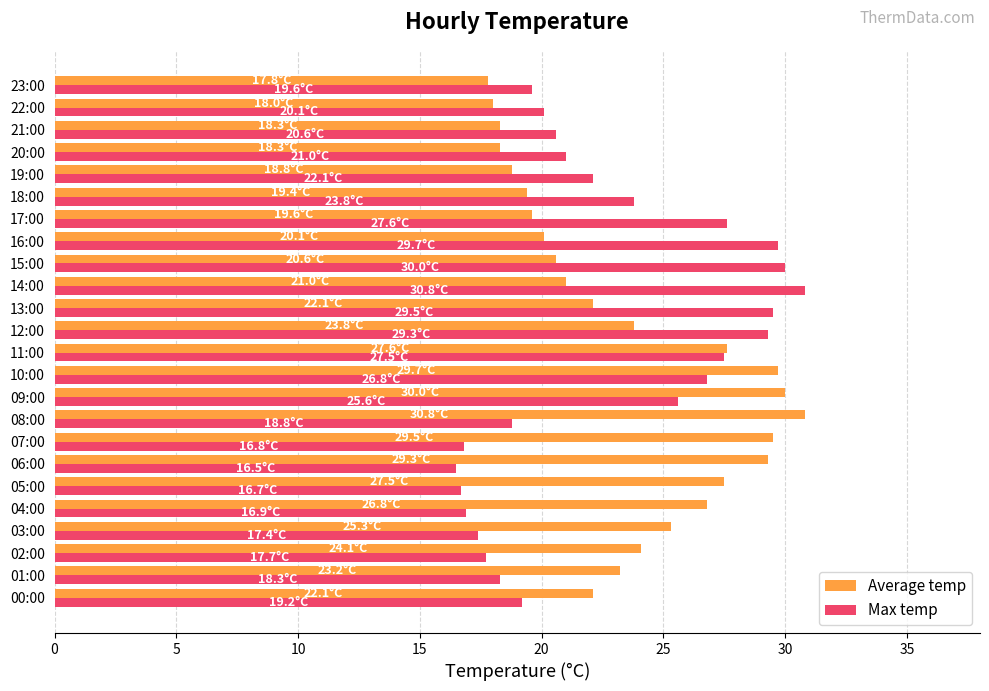

The Average temp series shows 30.0 at 09:00. True or false?

True